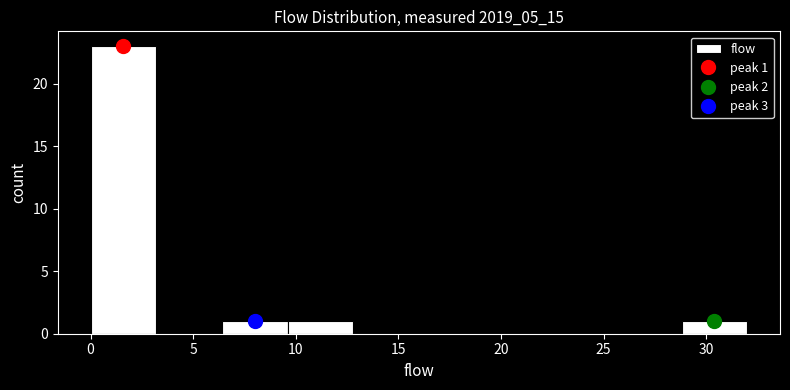

Which range on the x-axis has the tallest bar?

0.0 to 3.2